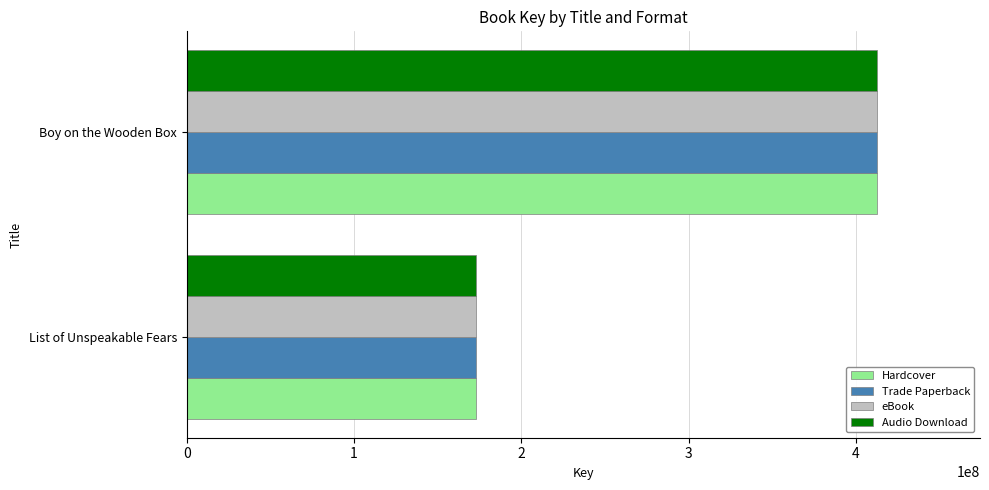

At which category does the chart reach its peak across all series?

Boy on the Wooden Box